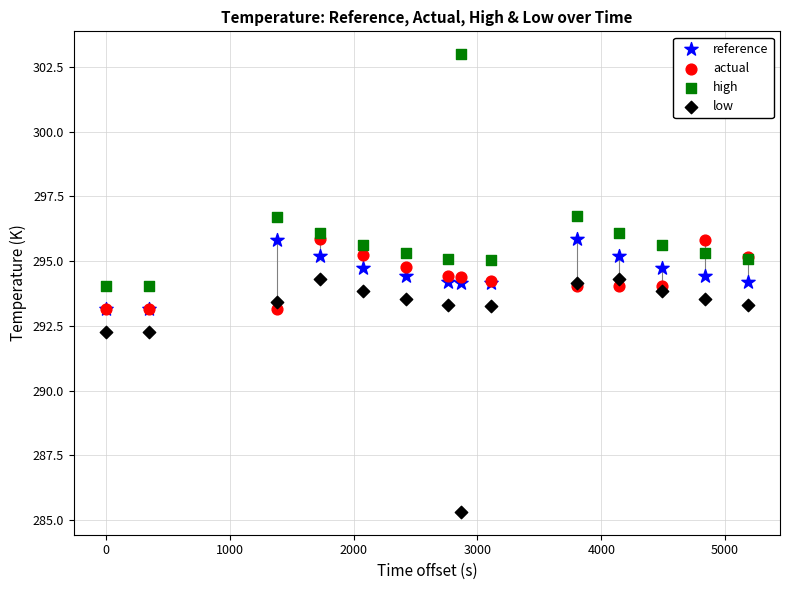

Which series reaches the maximum Y coordinate?

high